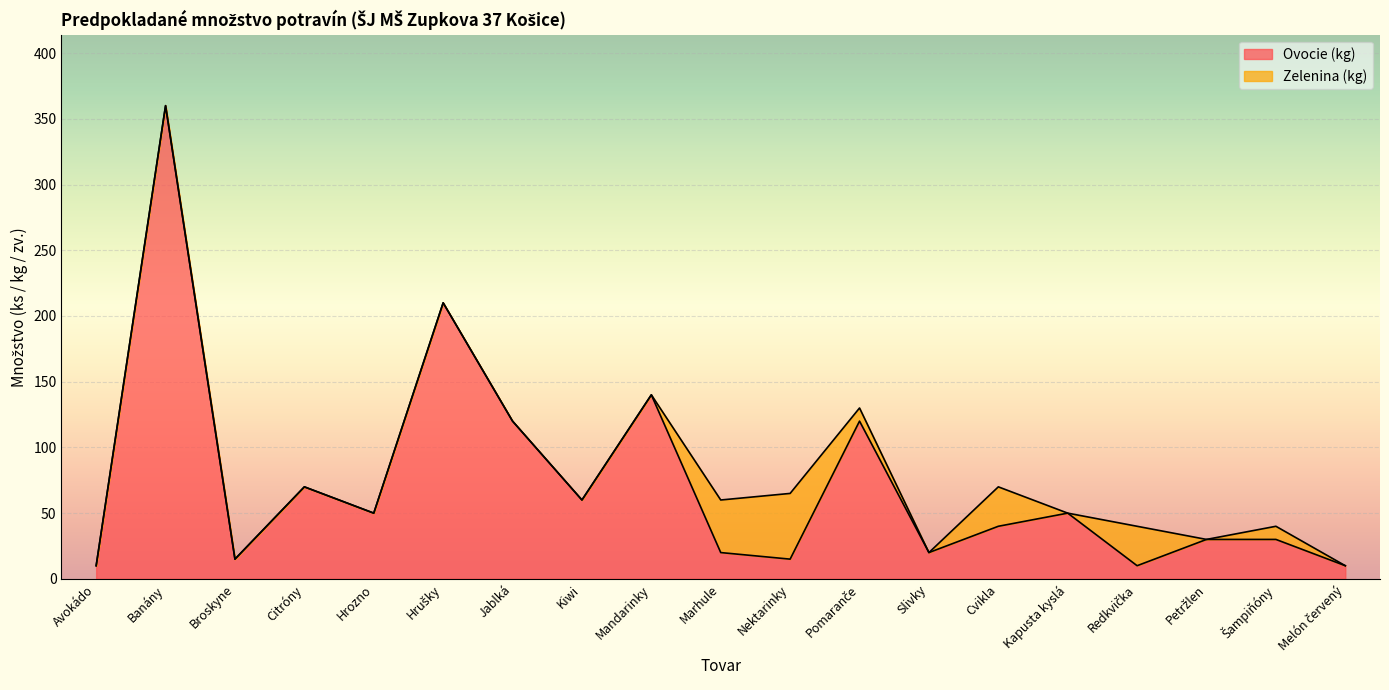

Between Kiwi and Marhule, which is larger?

Kiwi